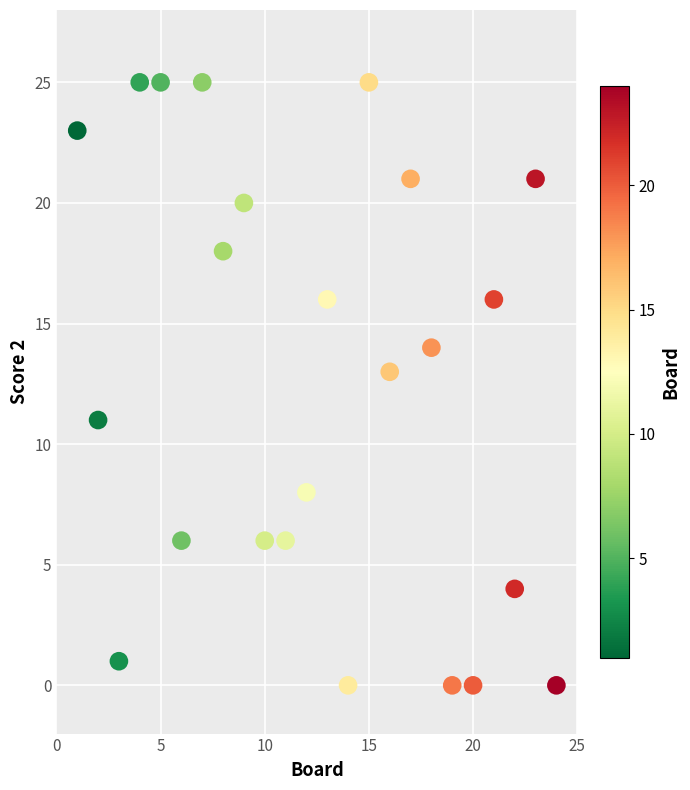

What is the range of Y values (max minus min)?

25